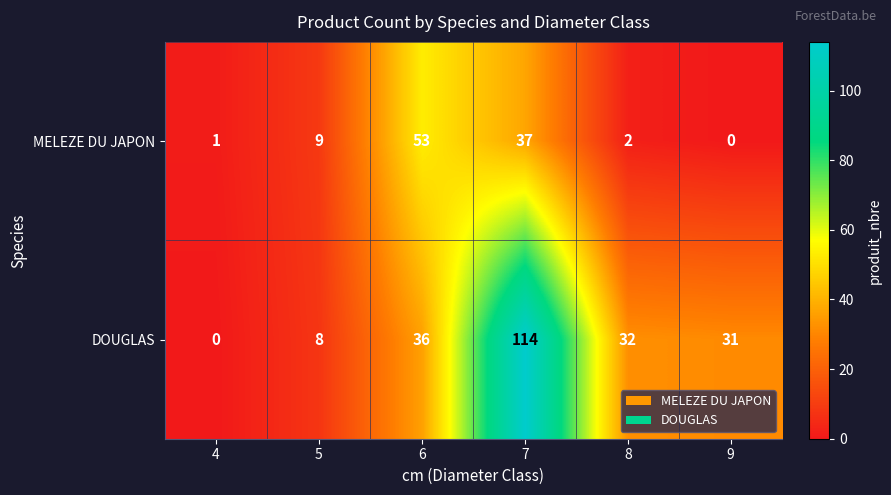

What value does the MELEZE DU JAPON series have at 6?

53